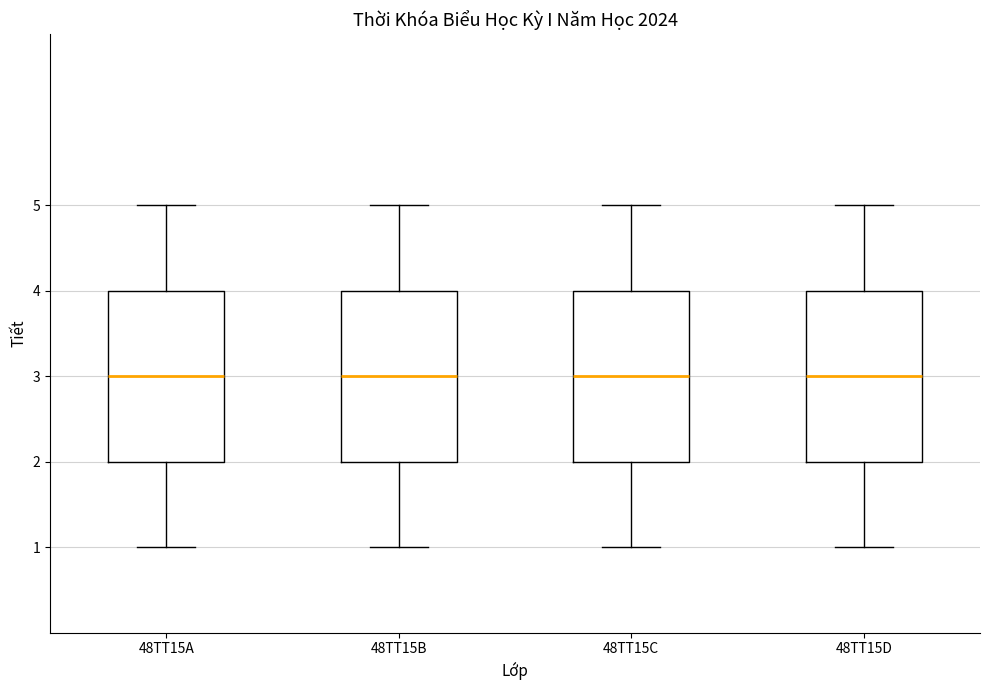

Reading left to right, read every box against the y-axis: the position of its median line, the range the box covers, and the ends of its whiskers. The values are not printed on the chart, so give them approximately, as read against the axis.

48TT15A: median 3, box 2 to 4, whiskers 1 to 5
48TT15B: median 3, box 2 to 4, whiskers 1 to 5
48TT15C: median 3, box 2 to 4, whiskers 1 to 5
48TT15D: median 3, box 2 to 4, whiskers 1 to 5